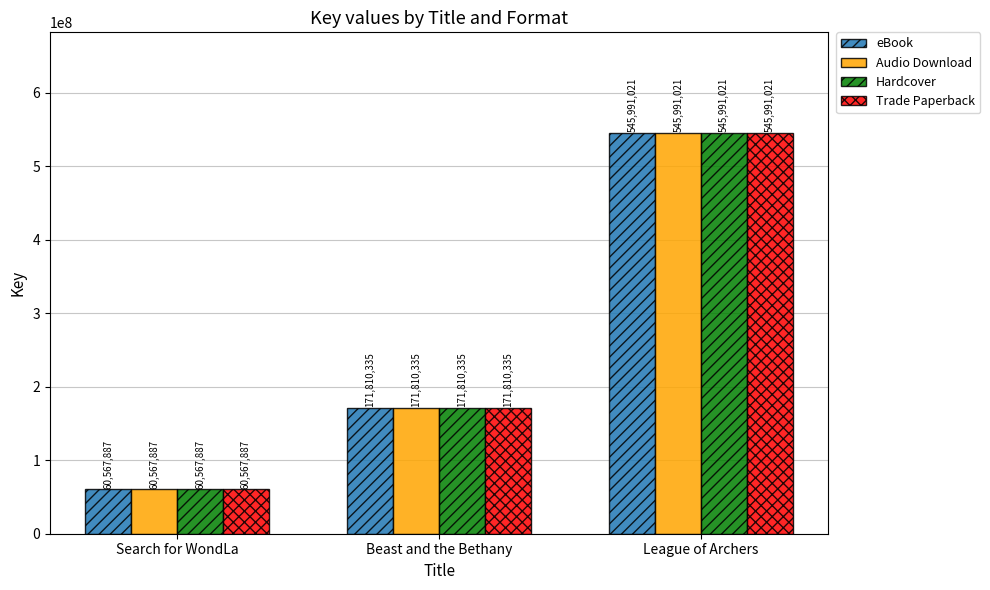

What is the sum of all Audio Download values?

778369243